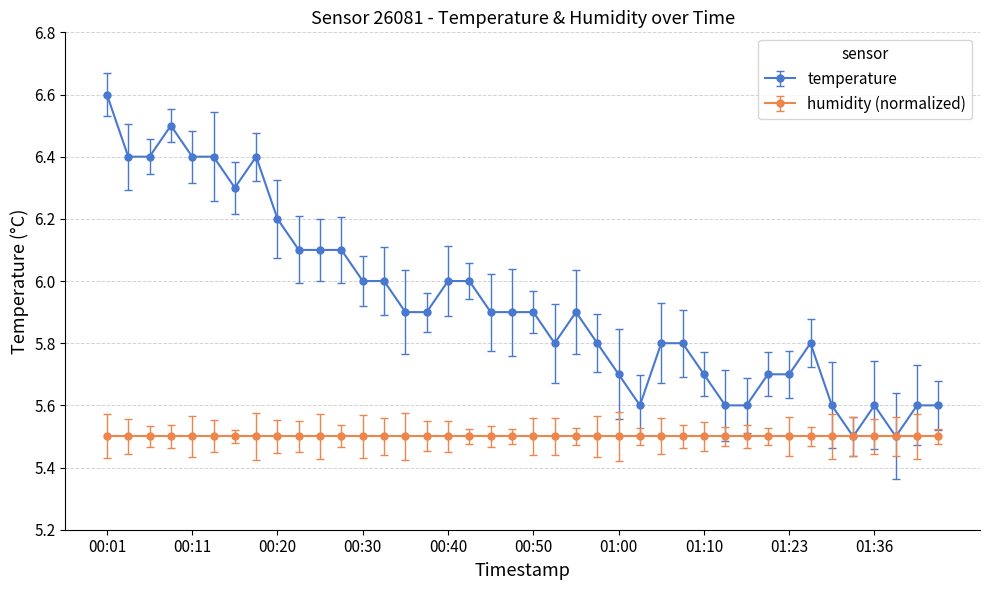

Reading left to right, what are all the values shown in this chart?

6.6	6.4	6.4	6.5	6.4	6.4	6.3	6.4	6.2	6.1	6.1	6.1	6.0	6.0	5.9	5.9	6.0	6.0	5.9	5.9	5.9	5.8	5.9	5.8	5.7	5.6	5.8	5.8	5.7	5.6	5.6	5.7	5.7	5.8	5.6	5.5	5.6	5.5	5.6	5.6